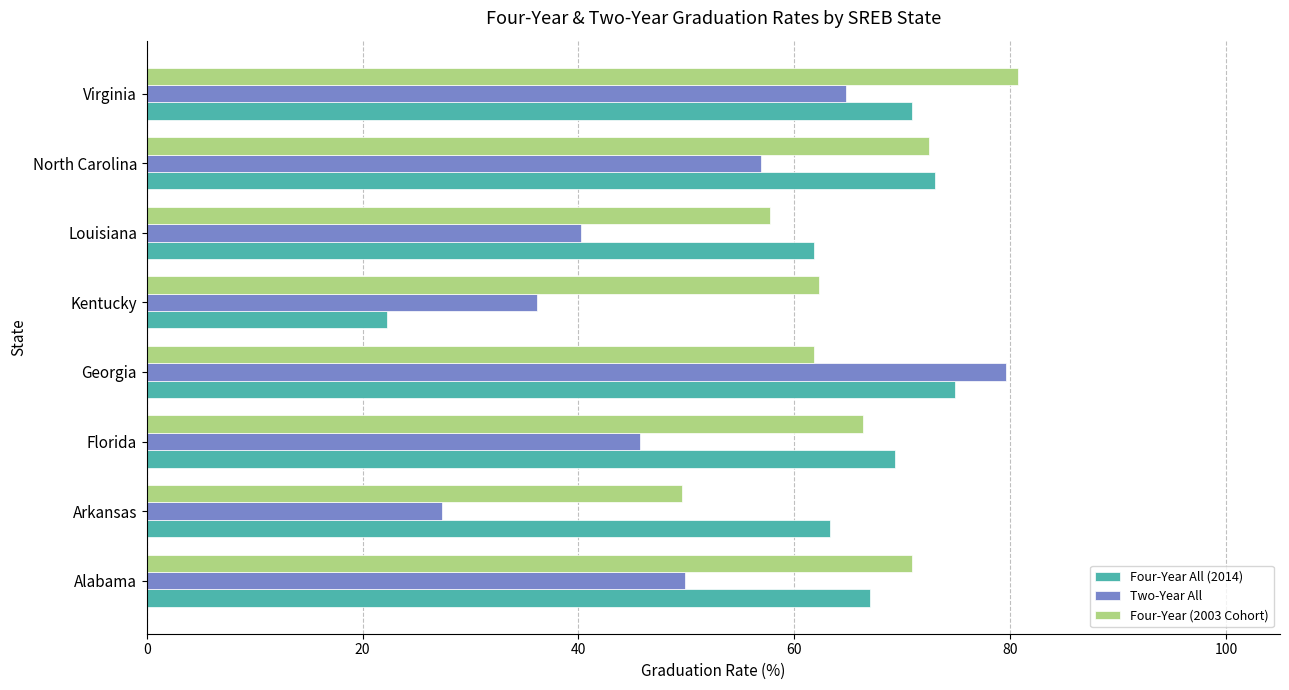

What is the difference between the maximum and second lowest values in the Four-Year (2003 Cohort) series?

23.0